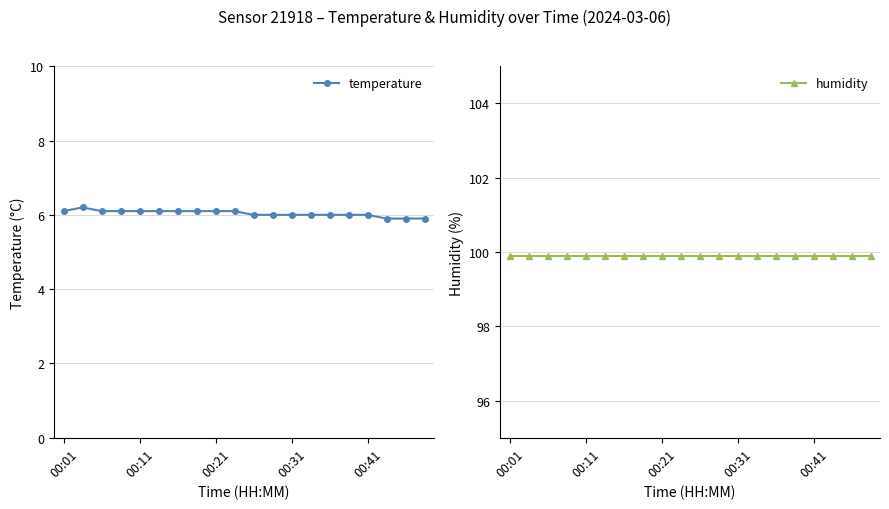

True or false: temperature and humidity cross at least once.

False